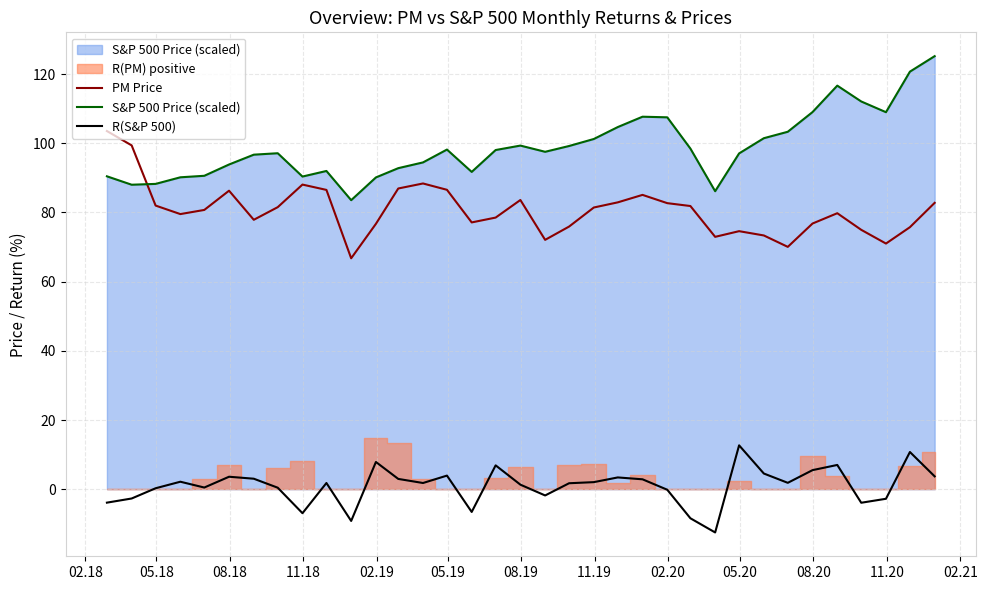

True or false: R(S&P 500) and PM Price cross at least once.

False